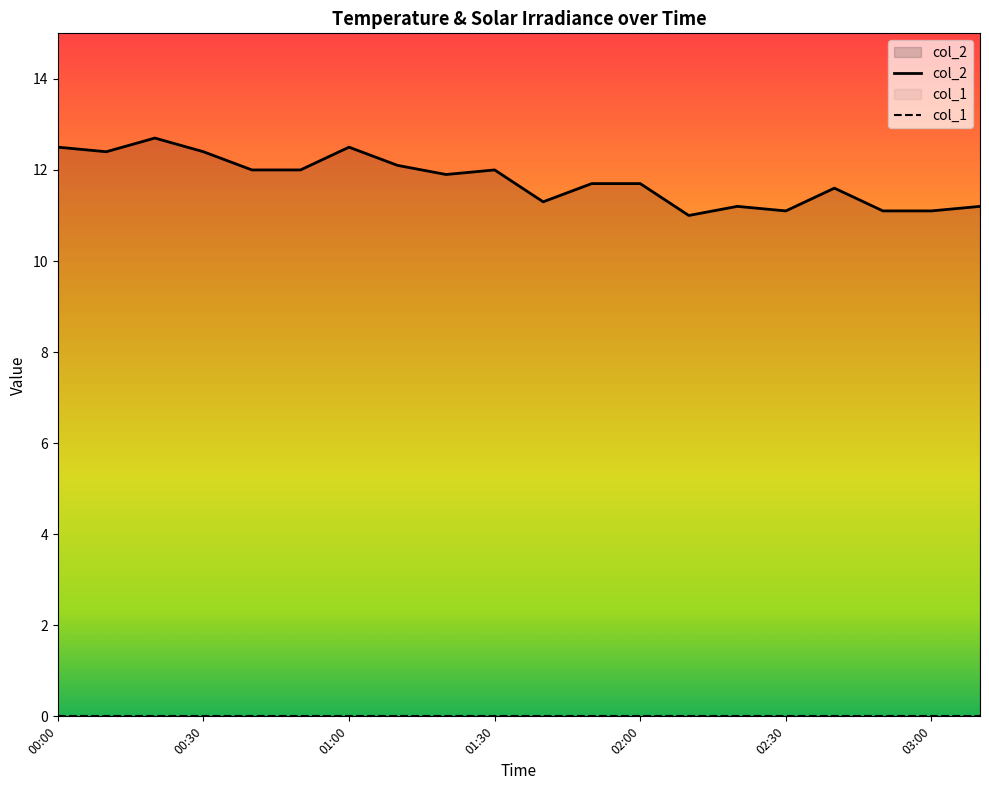

Reading left to right, what are all the values shown in this chart?

00:00=12.5	00:10=12.4	00:20=12.7	00:30=12.4	00:40=12.0	00:50=12.0	01:00=12.5	01:10=12.1	01:20=11.9	01:30=12.0	01:40=11.3	01:50=11.7	02:00=11.7	02:10=11.0	02:20=11.2	02:30=11.1	02:40=11.6	02:50=11.1	03:00=11.1	03:10=11.2